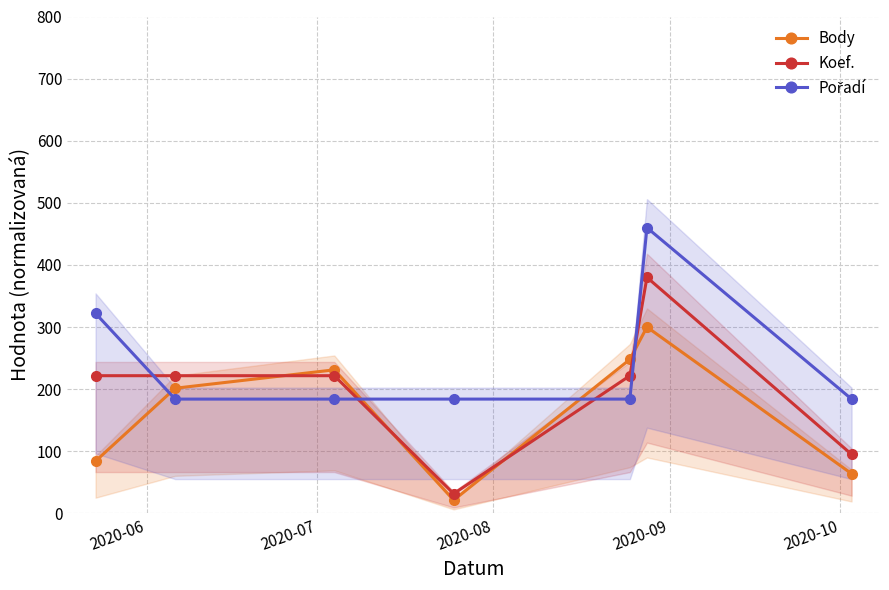

What is the value of the Body point at the 5th from the left?

247.9